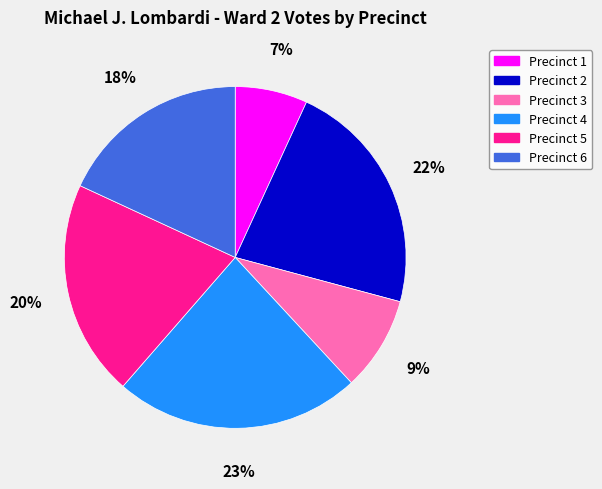

Which category has the biggest portion of the pie?

Precinct 4